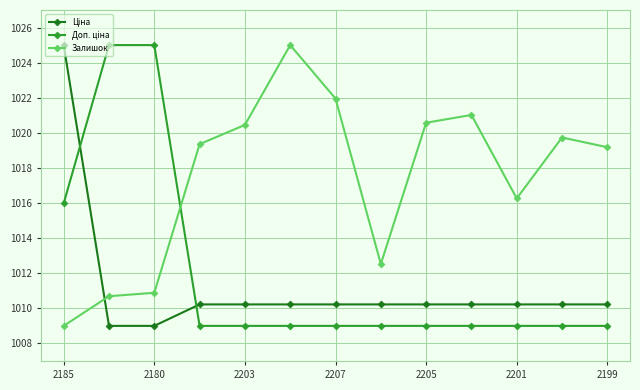

What is the maximum value shown in the chart?

1025.0